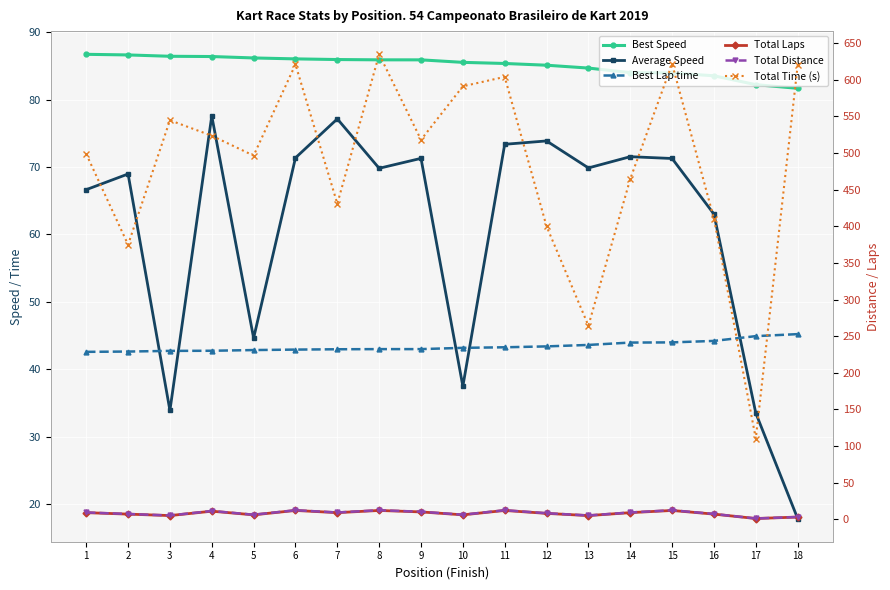

Is the value of Total Distance at 18 greater than the value of Total Laps at 15?

No